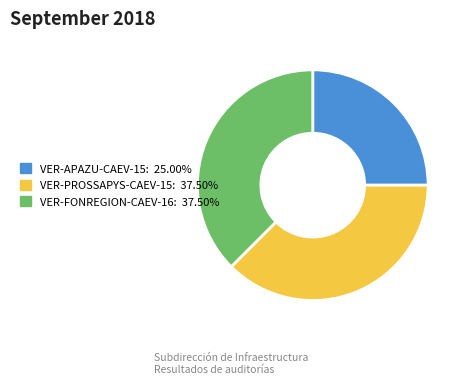

Which slice is the smallest?

VER-APAZU-CAEV-15